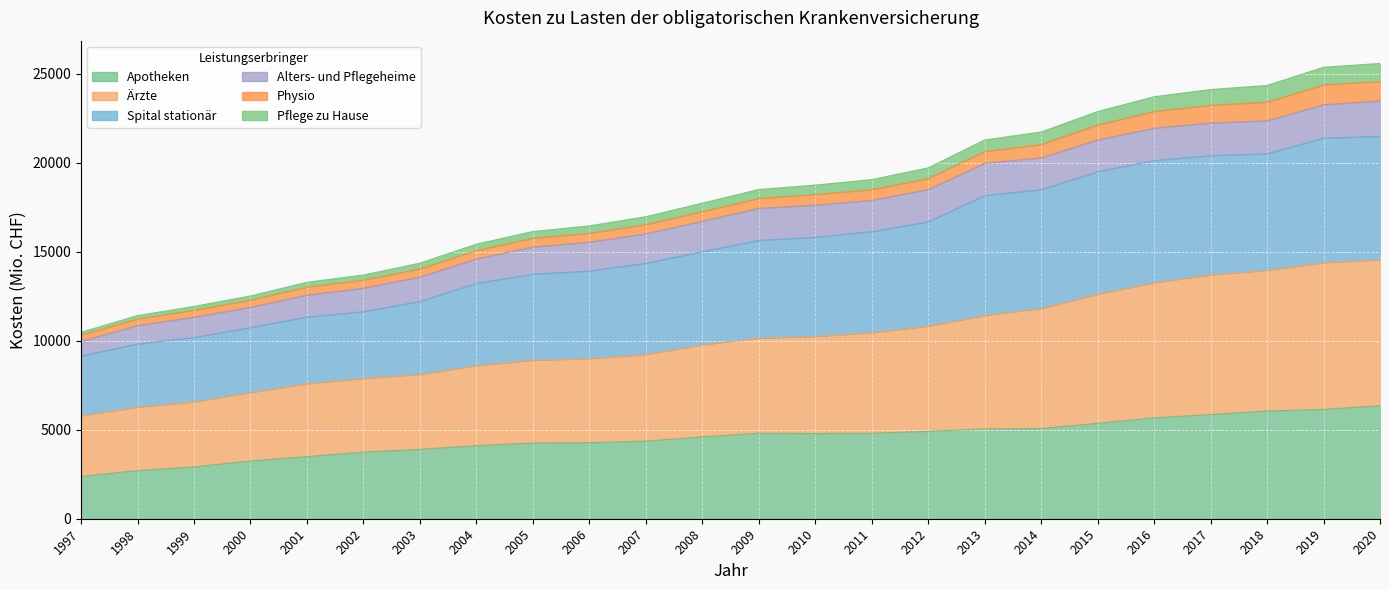

At which label is Pflege zu Hause closest to 18027?

2008